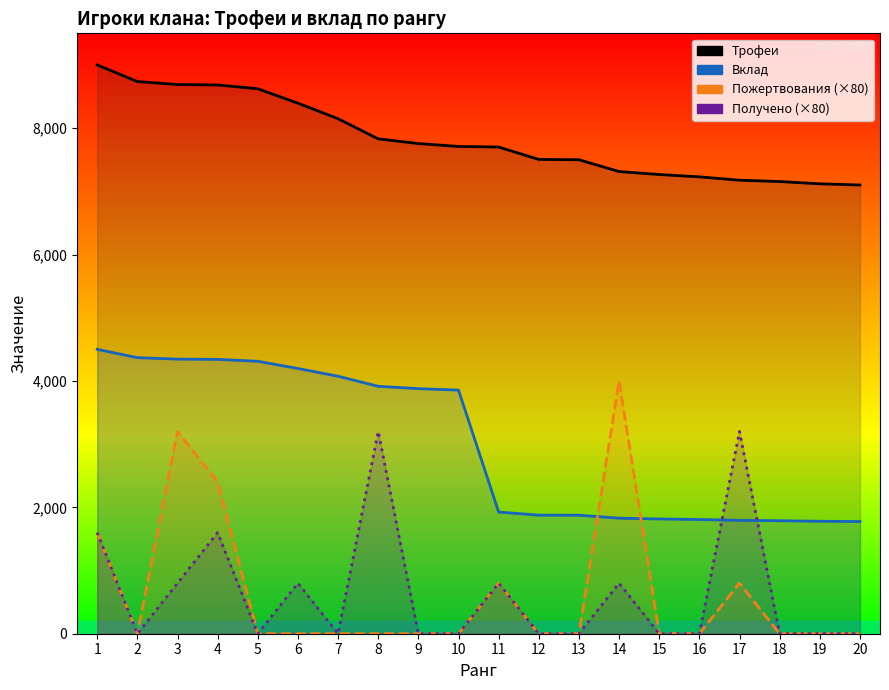

List the labels in order of Вклад value, smallest first.

20, 19, 18, 17, 16, 15, 14, 13, 12, 11, 10, 9, 8, 7, 6, 5, 4, 3, 2, 1